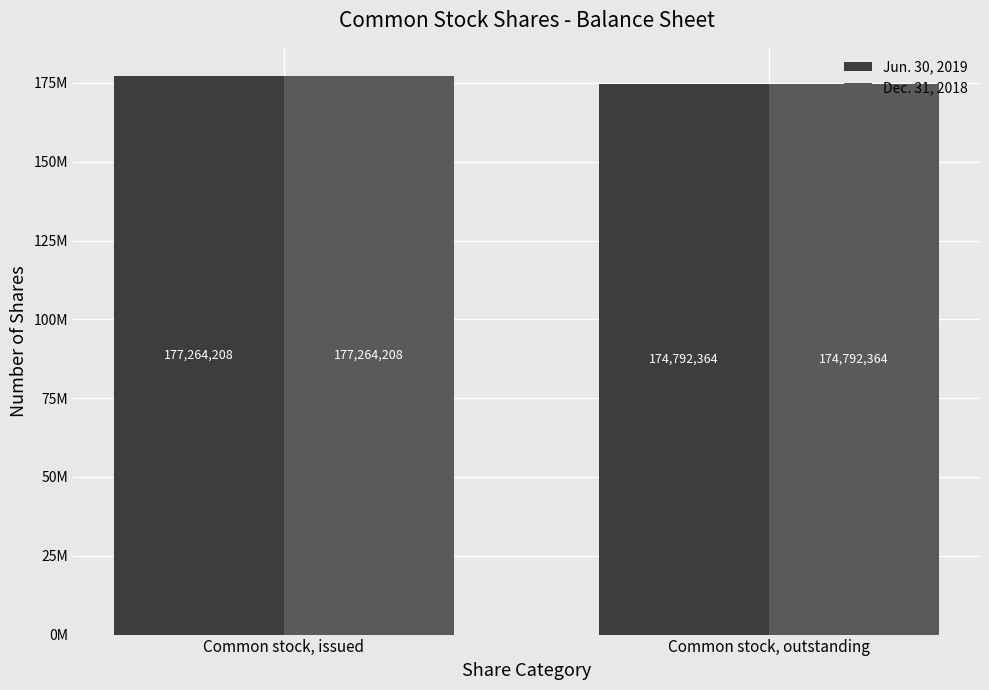

The Jun. 30, 2019 series shows 177264208 at Common stock, issued. True or false?

True